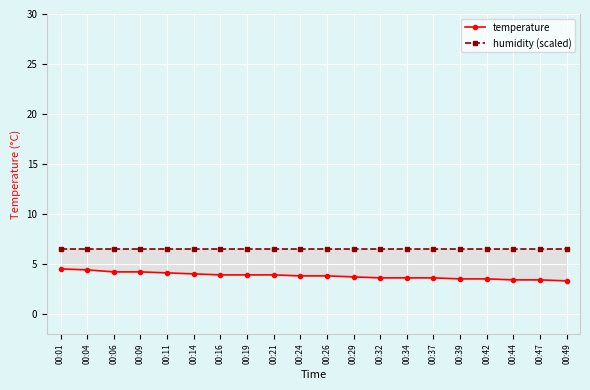

True or false: humidity (scaled) has a value of 3.1 at 00:21.

False